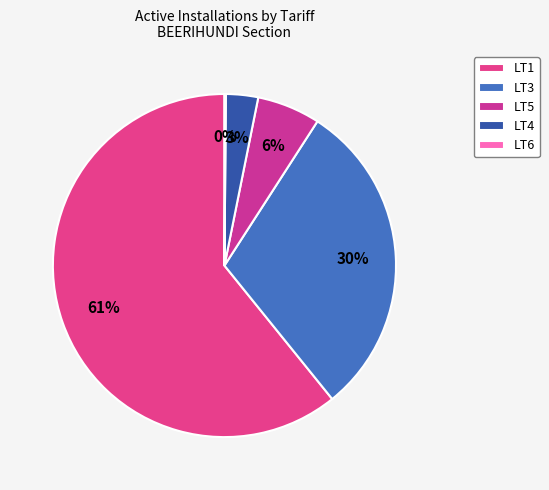

What portion of the pie excludes LT6?

99.9%